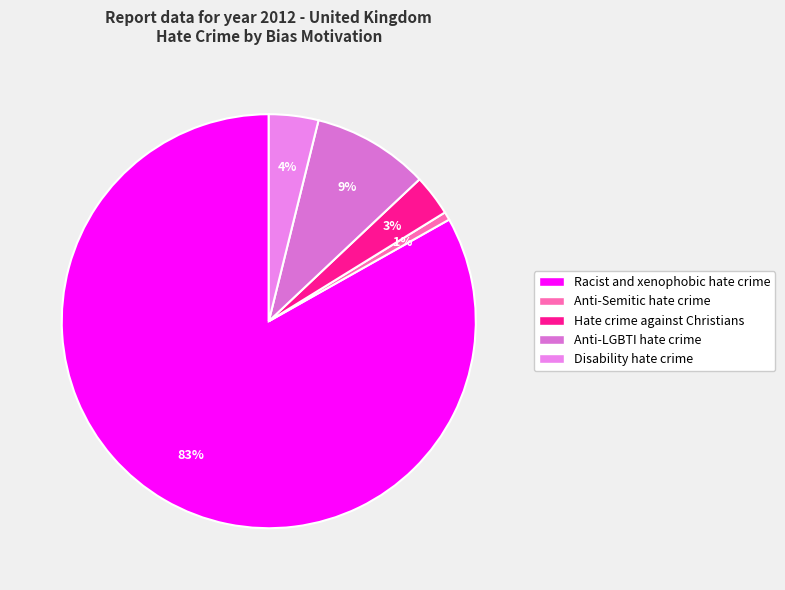

To the nearest percent, what is the difference between the Disability hate crime and Anti-Semitic hate crime slice percentages?

3%